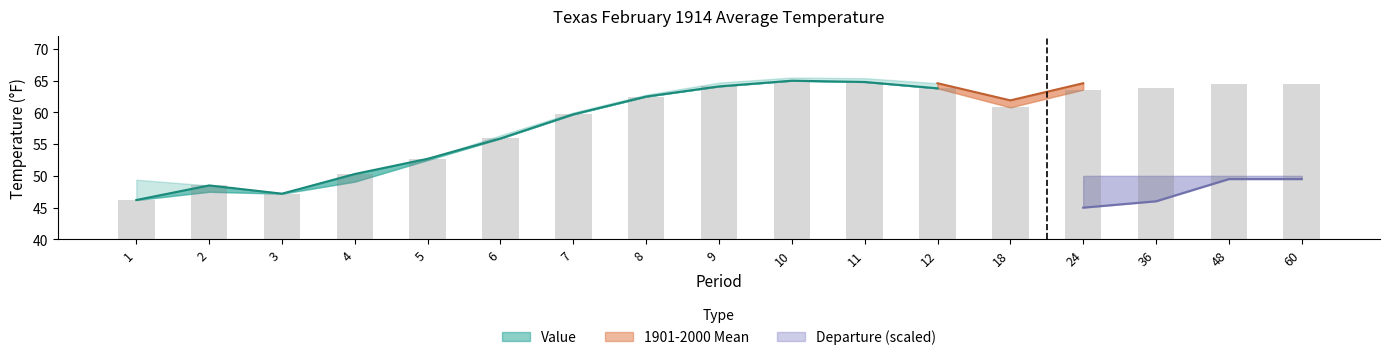

Rank the series at 3 from highest to lowest value.

1901-2000 Mean, Value, Departure